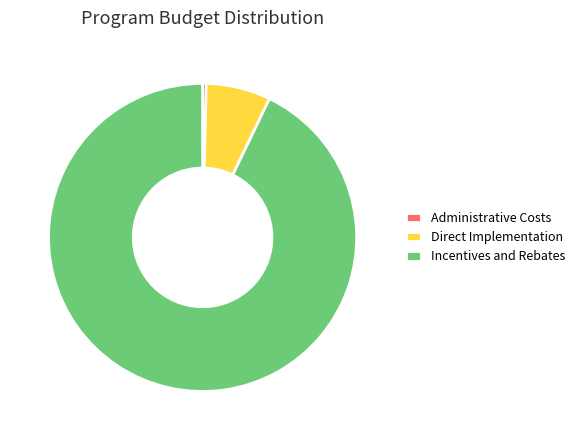

Combined, do Incentives and Rebates and Direct Implementation account for over 50%?

Yes